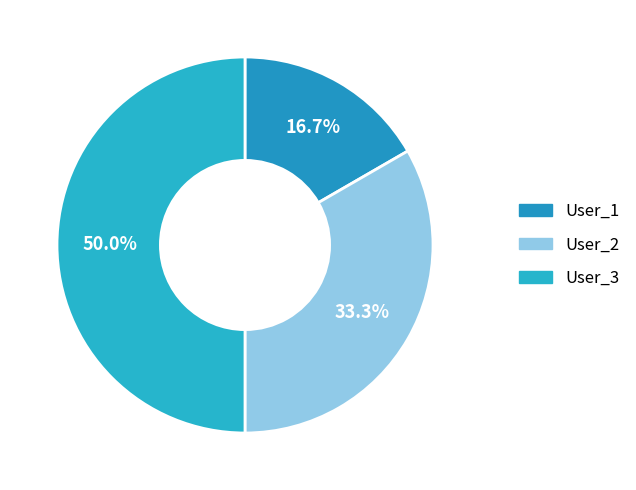

Is User_3 the majority of the pie?

No